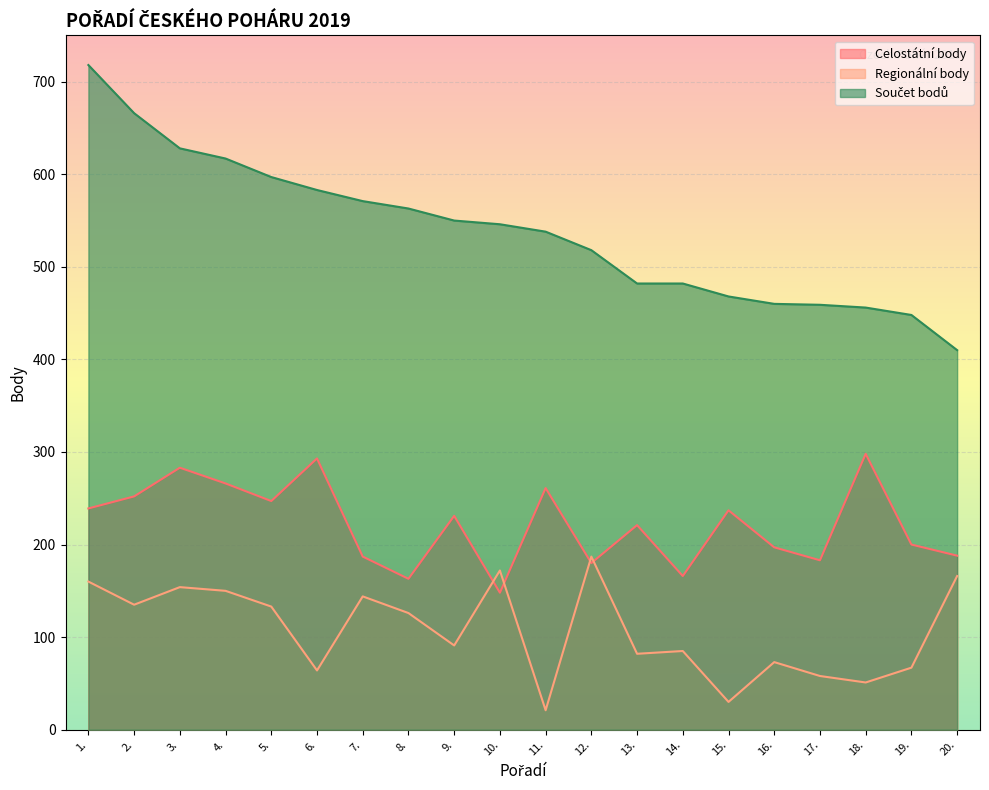

What are all the series names shown in the legend?

Celostátní body, Regionální body, Součet bodů